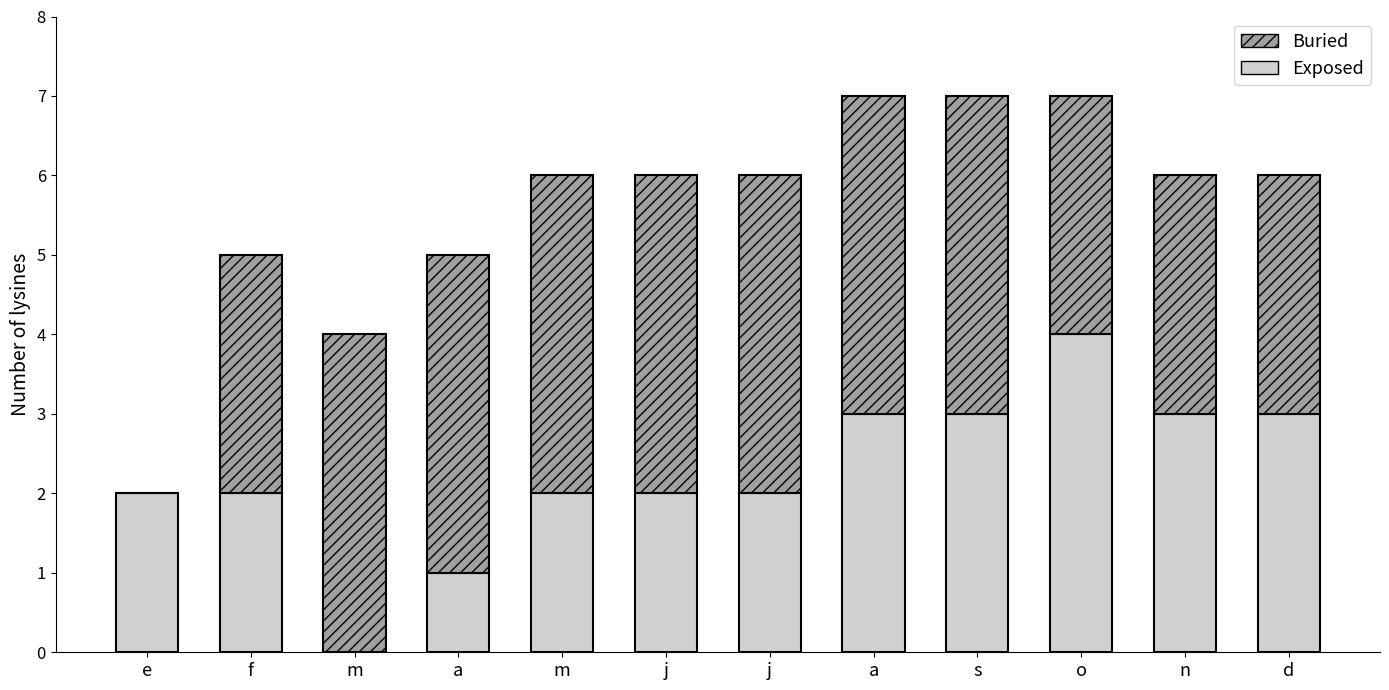

How many categories are shown in the chart?

12